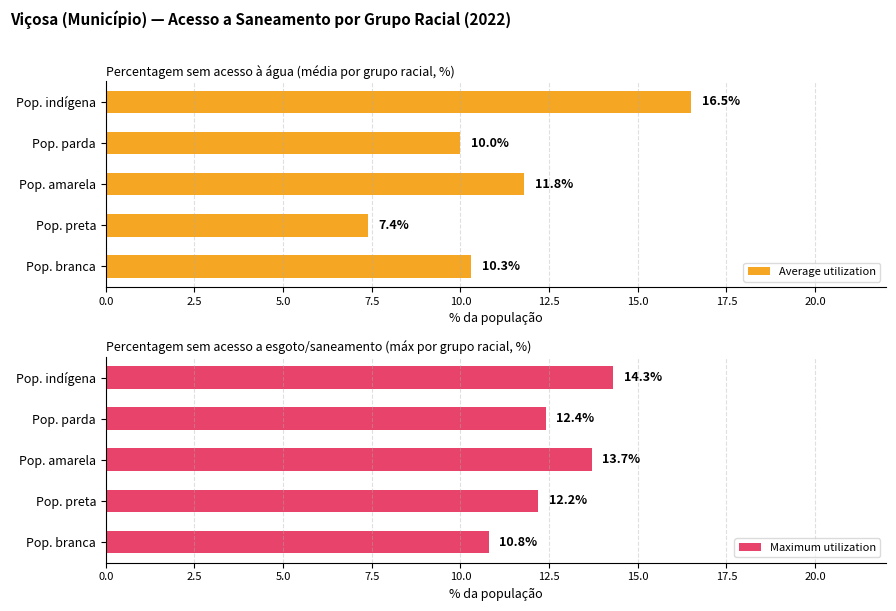

What is the difference between the maximum and minimum values in the Average utilization series?

9.1